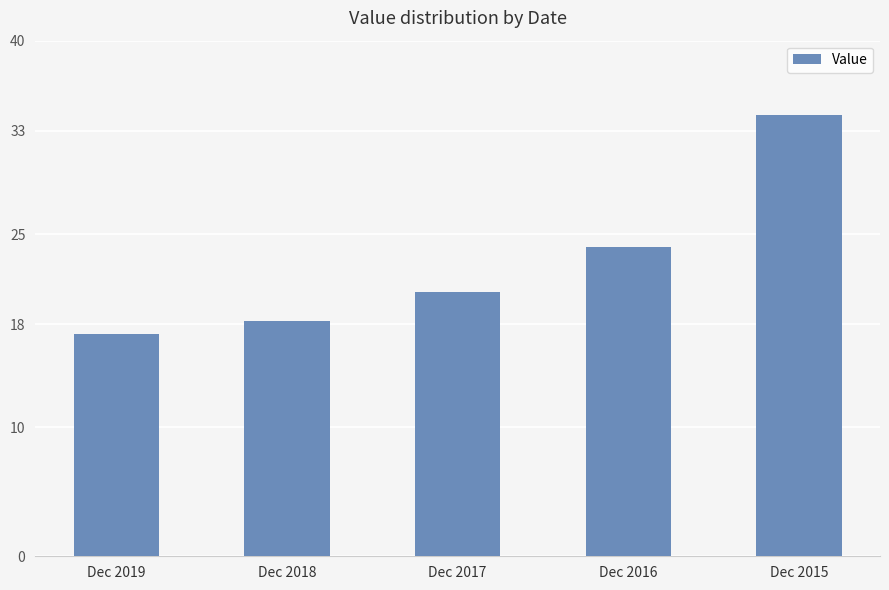

Which label corresponds to the largest value in the chart?

Dec 2015